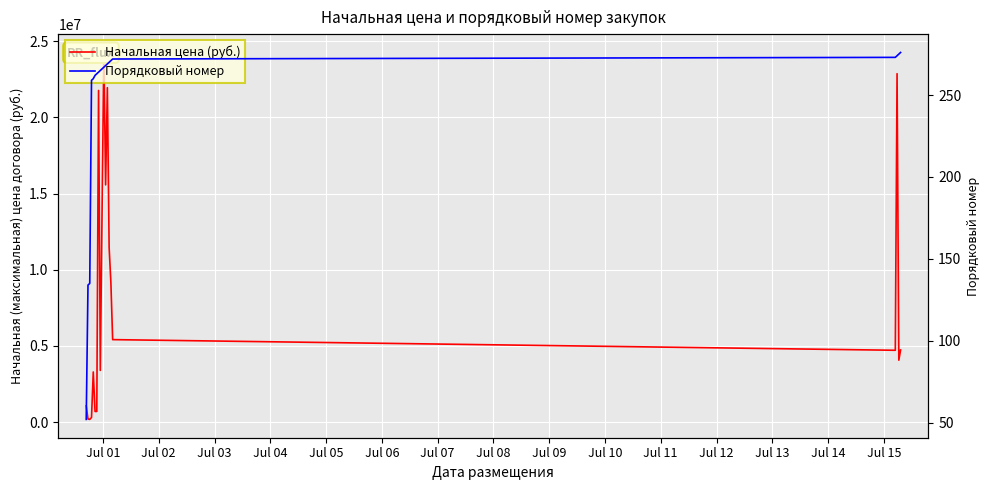

How many values in the Порядковый номер series are below 267?

10